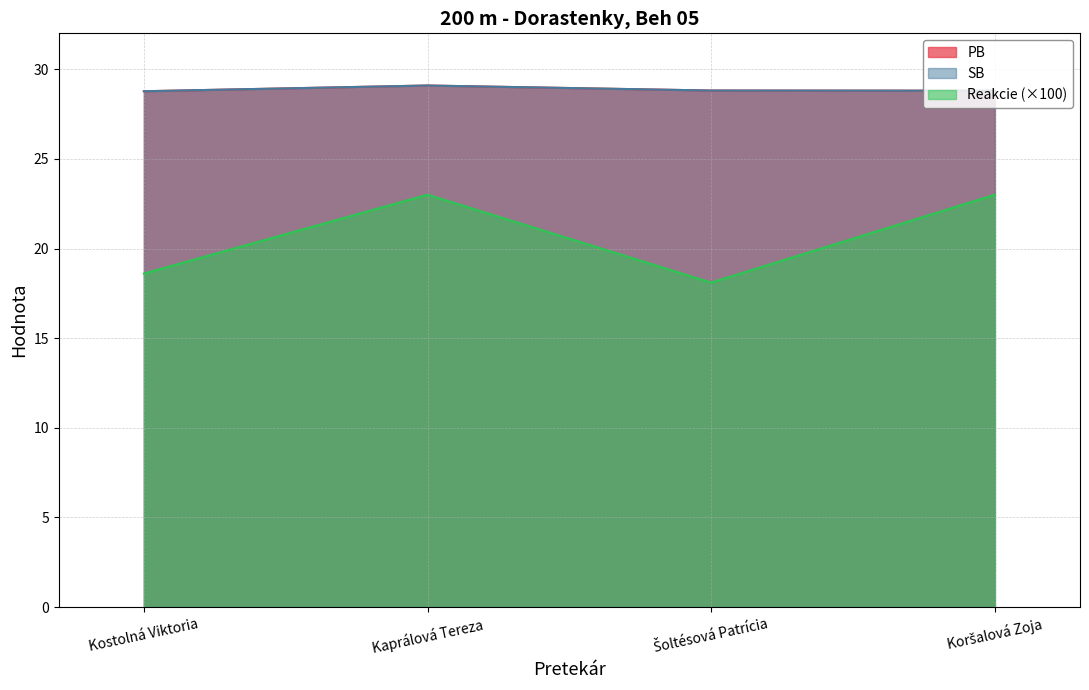

At which label is PB closest to 28?

Kostolná Viktoria